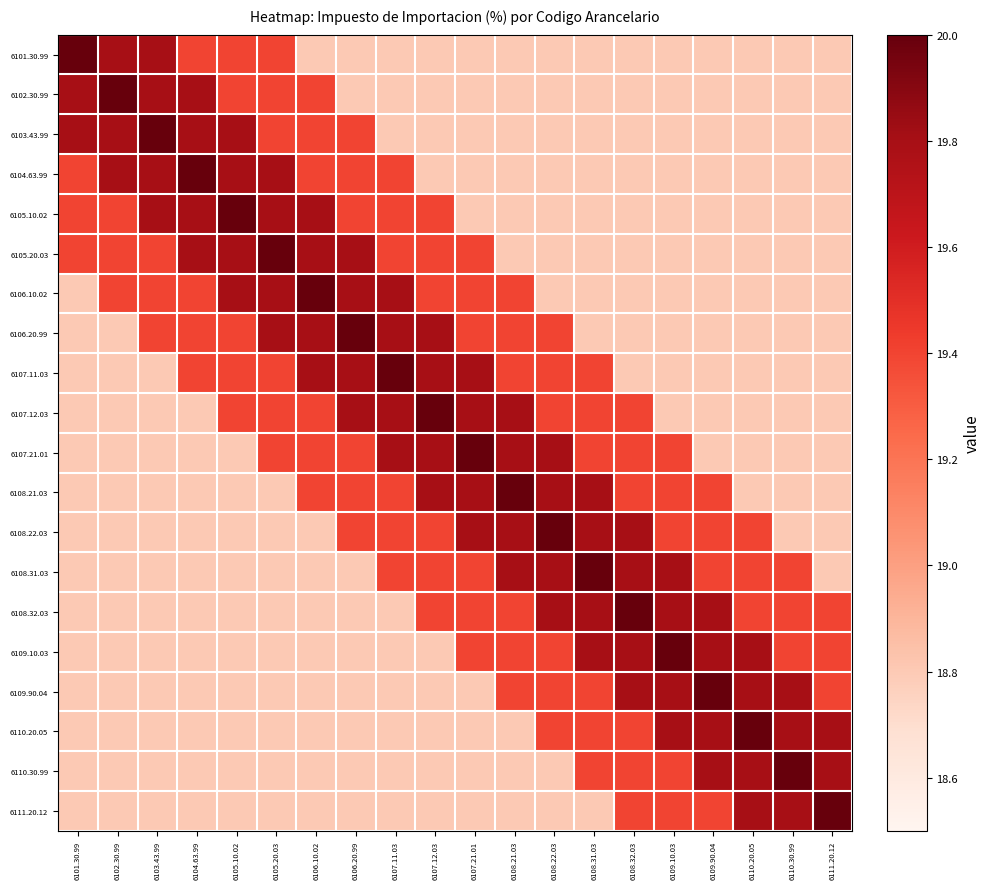

At how many categories does at least one series exceed 18?

20